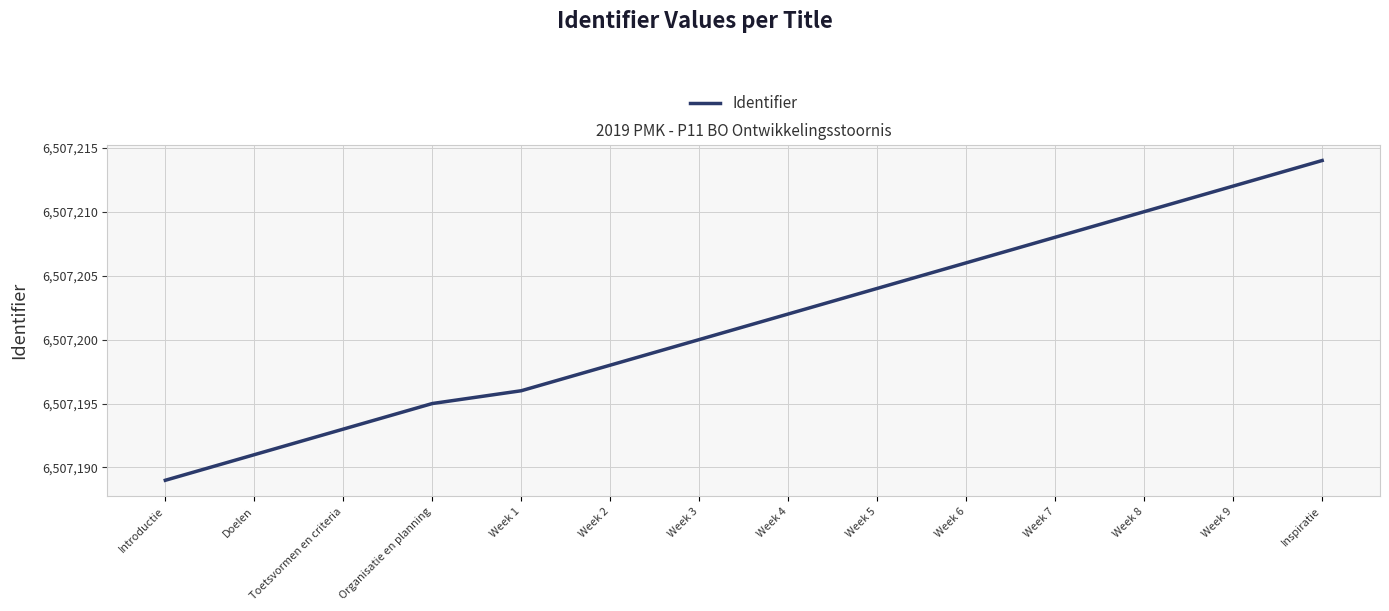

List the labels in order of value, largest first.

Inspiratie, Week 9, Week 8, Week 7, Week 6, Week 5, Week 4, Week 3, Week 2, Week 1, Organisatie en planning, Toetsvormen en criteria, Doelen, Introductie